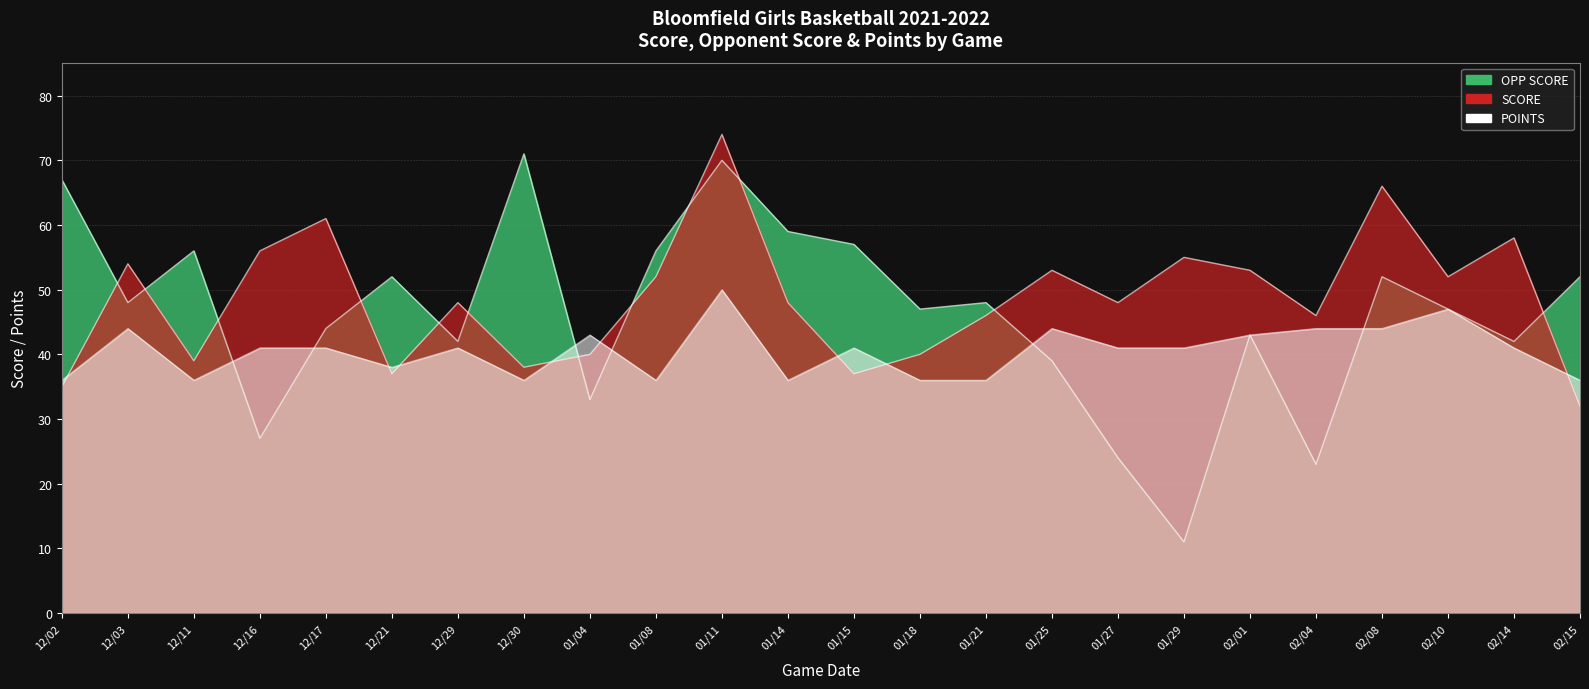

What is the average value of the OPP SCORE series?

46